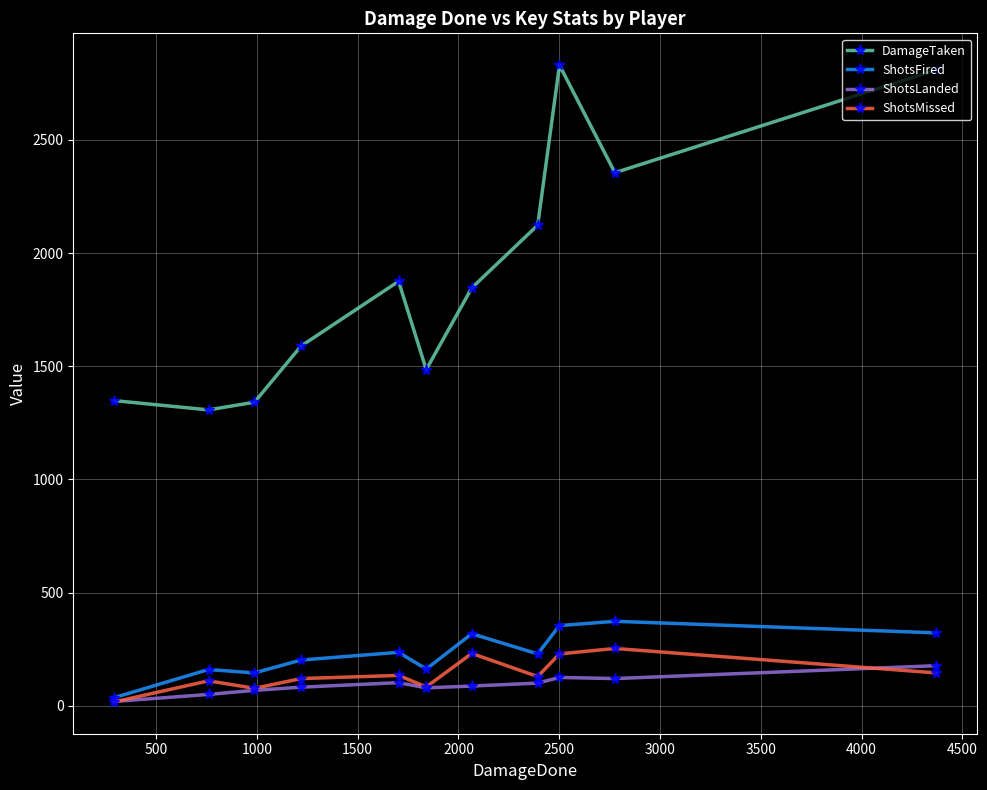

At how many categories does at least one series exceed 2076?

4